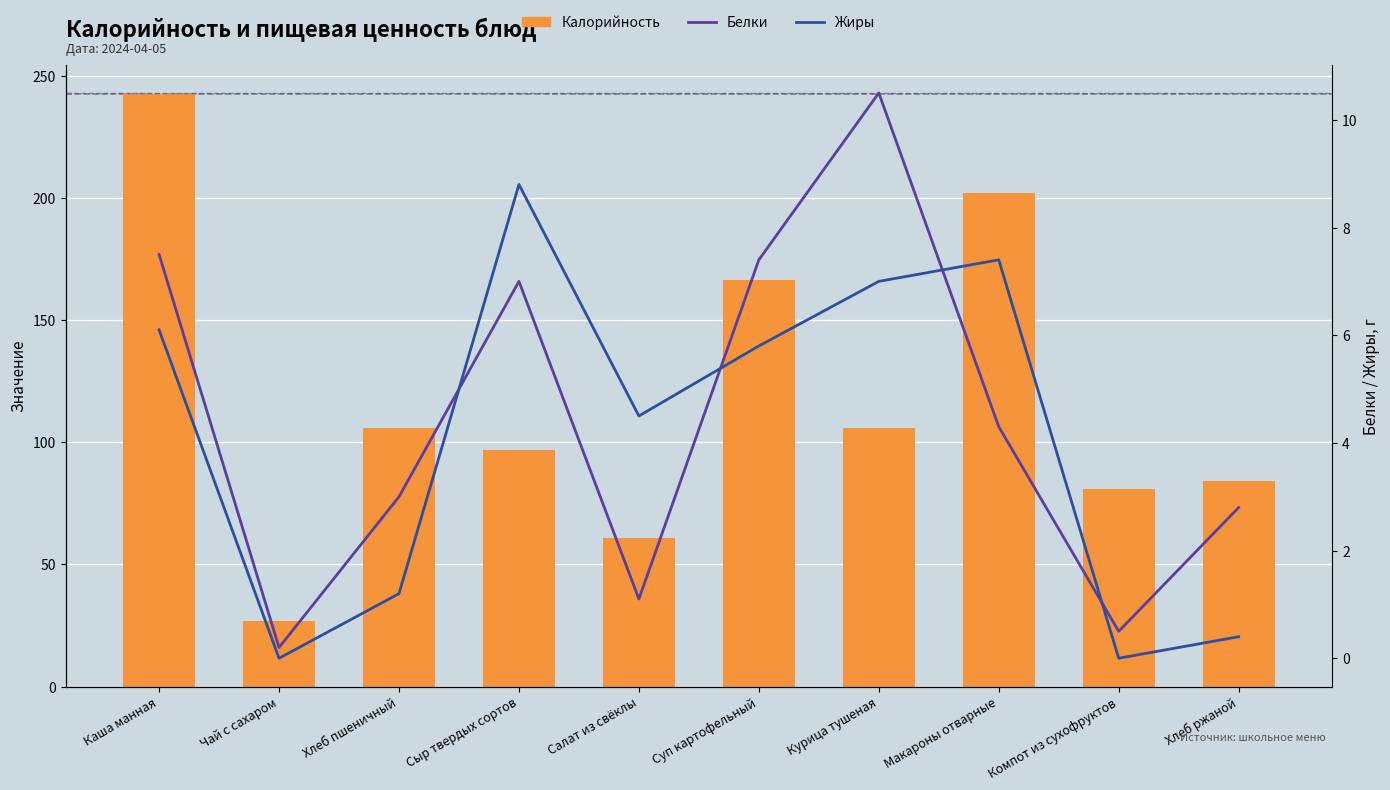

At which label does Калорийность first exceed 106?

Каша манная